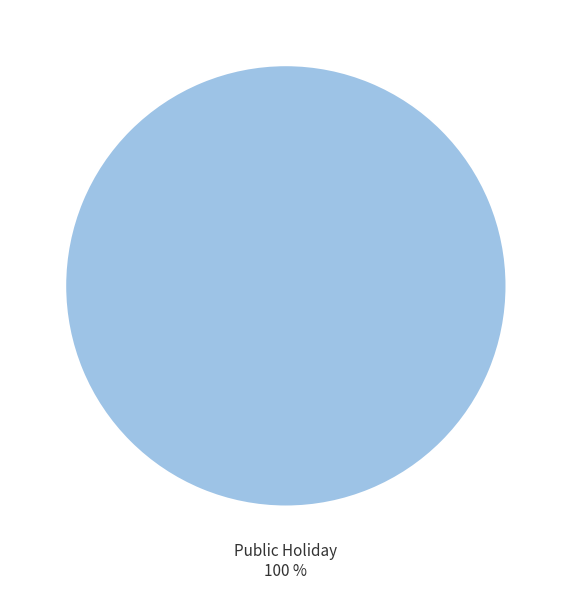

The Public Holiday slice represents 100% of the pie. True or false?

True